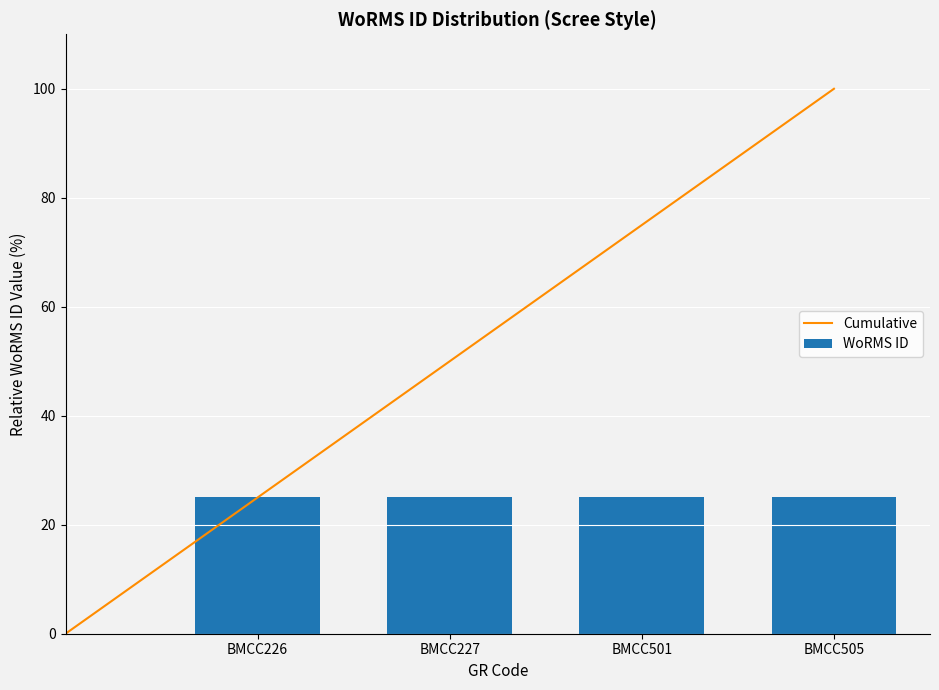

Reading left to right, extract all data points from this chart.

BMCC226=25.0	BMCC227=25.0	BMCC501=25.0	BMCC505=25.0